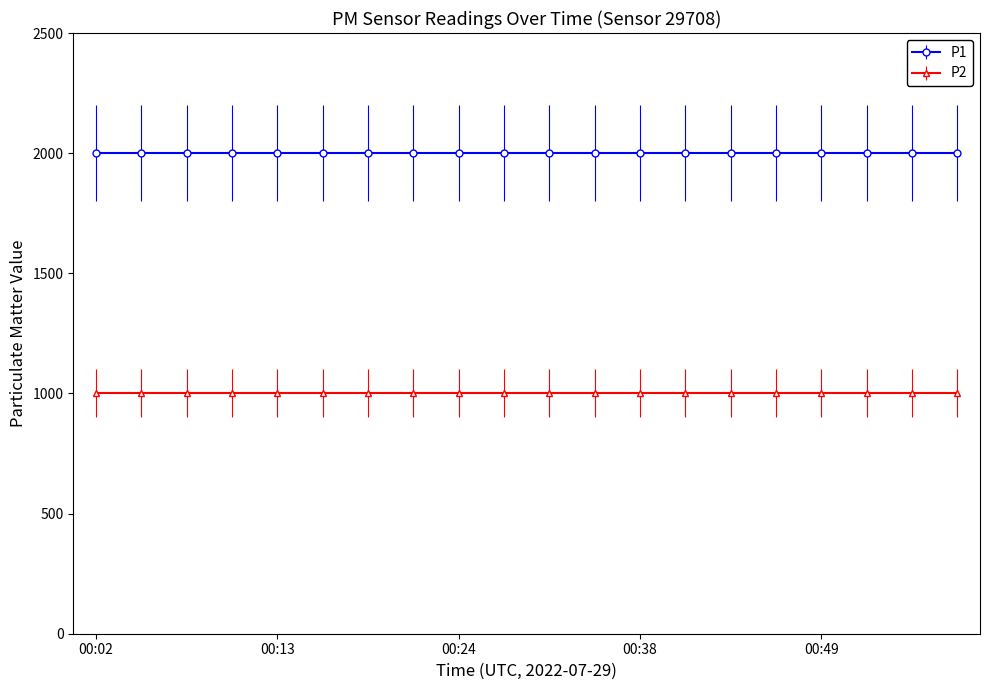

True or false: P1 and P2 intersect in this chart.

False